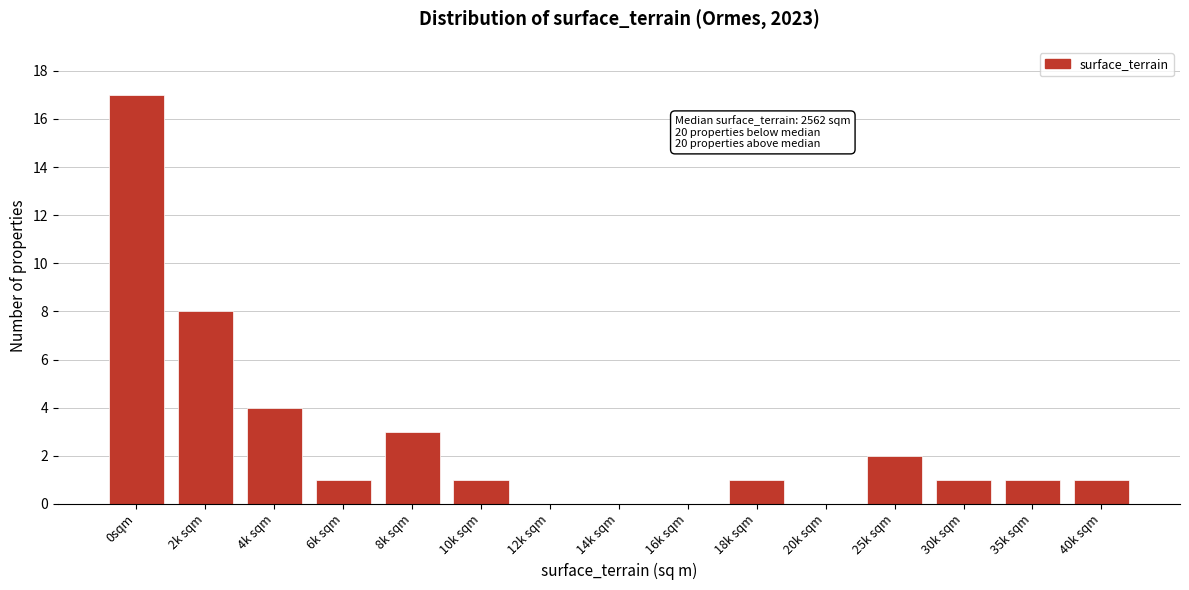

Reading right to left, transcribe all the data shown in this chart.

40k sqm=1	35k sqm=1	30k sqm=1	25k sqm=2	20k sqm=0	18k sqm=1	16k sqm=0	14k sqm=0	12k sqm=0	10k sqm=1	8k sqm=3	6k sqm=1	4k sqm=4	2k sqm=8	0sqm=17